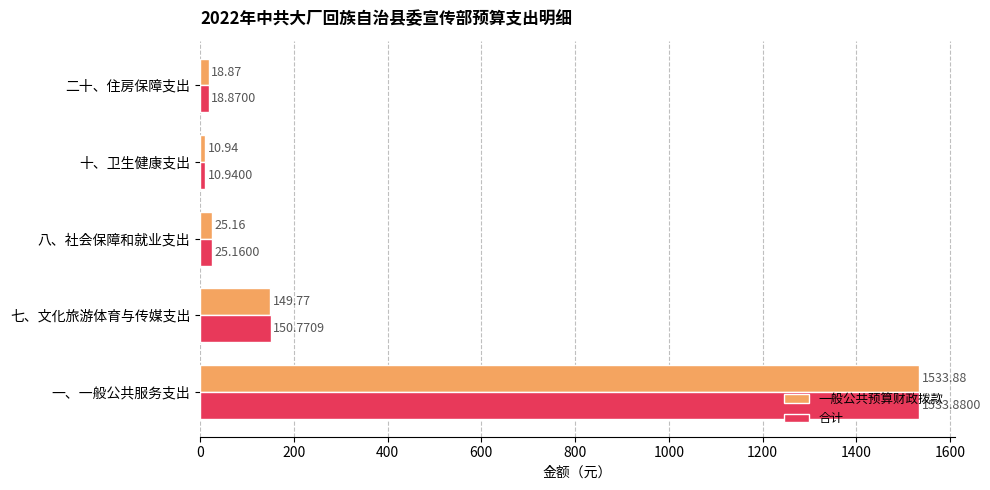

Between 一、一般公共服务支出 and 七、文化旅游体育与传媒支出, which series saw the biggest shift?

一般公共预算财政拨款